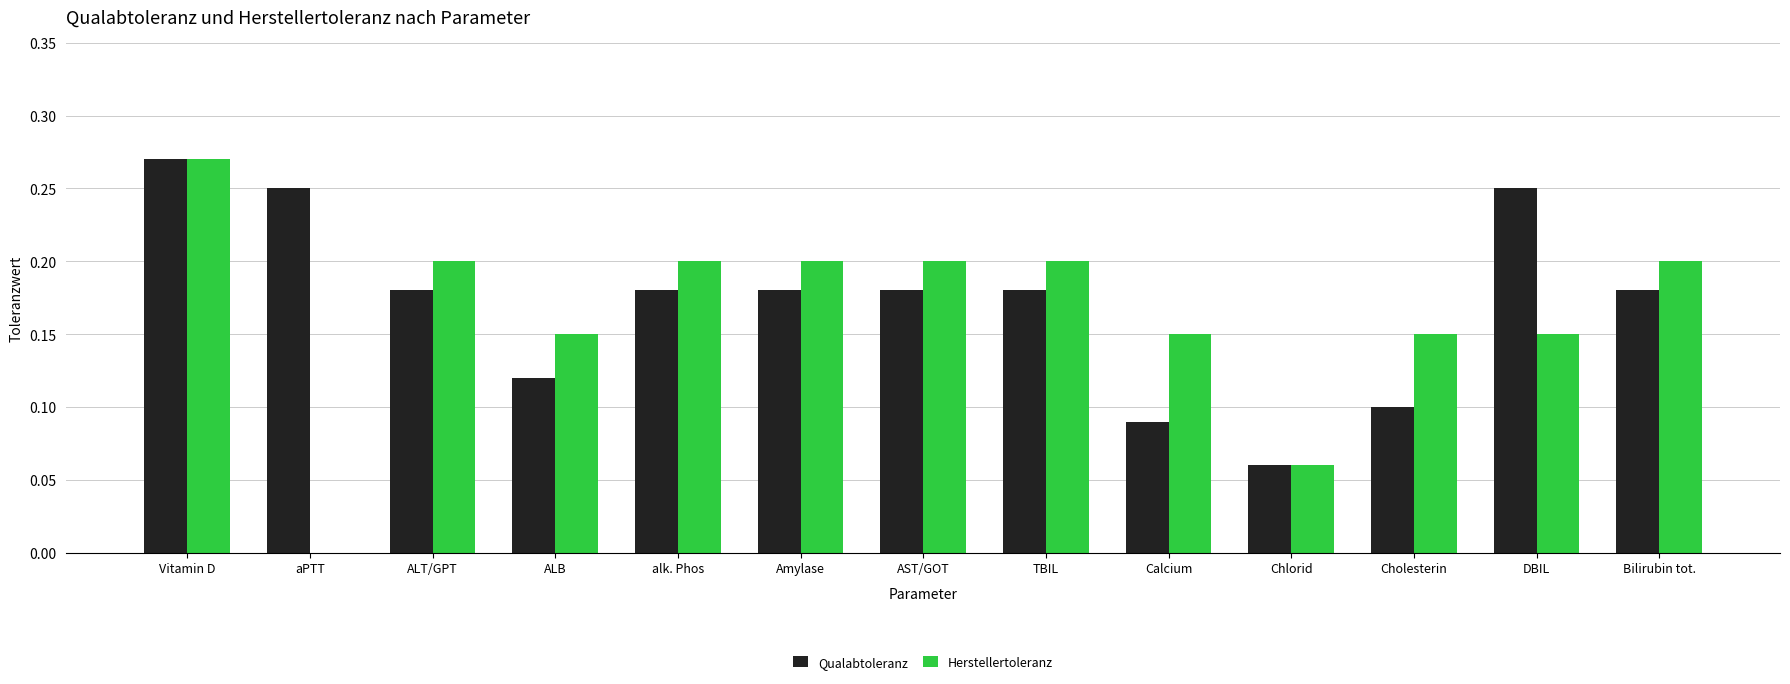

What is the sum of all Herstellertoleranz values?

2.1